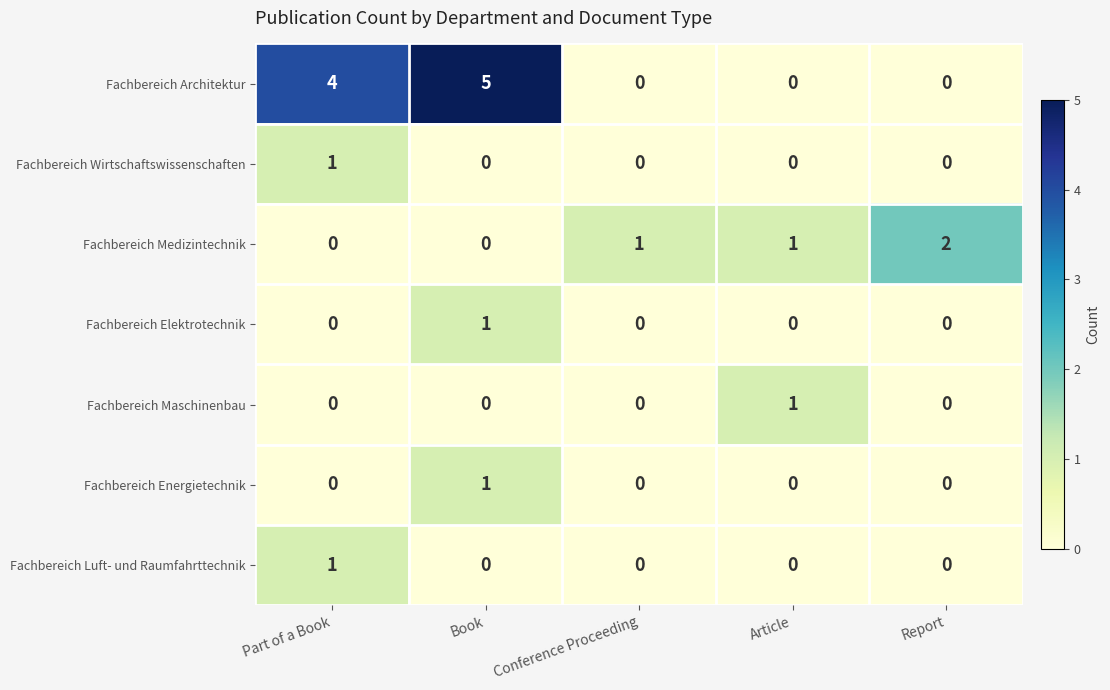

Count the Fachbereich Wirtschaftswissenschaften values in the range 0 to 1.

5